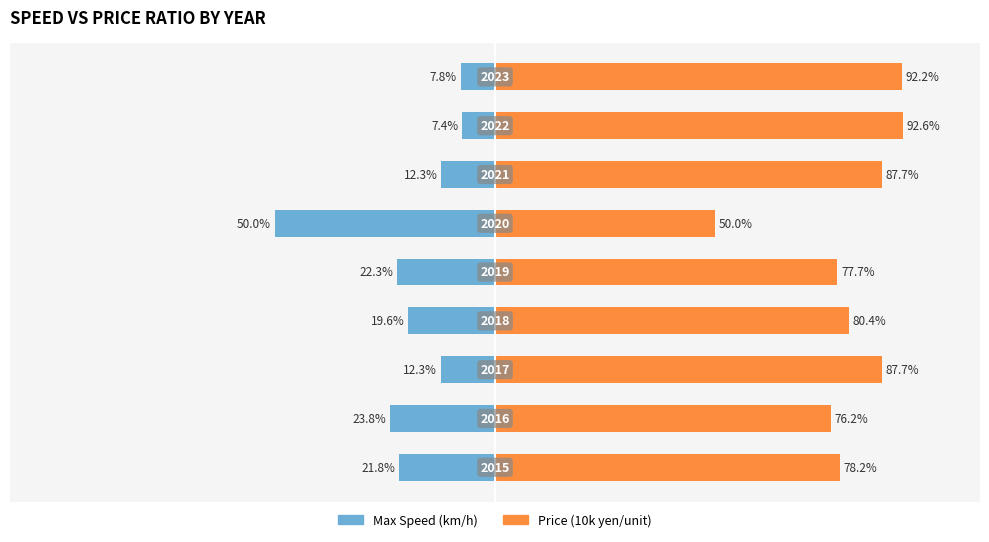

What is the difference between the Price (10k yen/unit) values at 5 and 4?

2.7